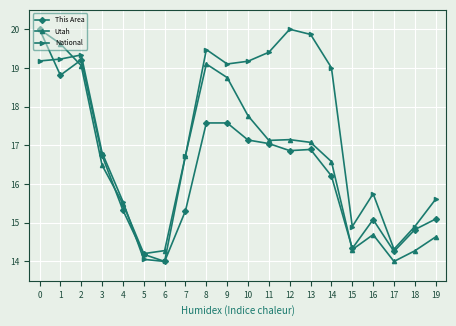

Reading right to left, list all the values displayed in this chart.

This Area: 15.1	14.8	14.3	15.1	14.3	16.2	16.9	16.9	17.0	17.1	17.6	17.6	15.3	14.0	14.2	15.3	16.7	19.2	18.8	20.0
Utah: 14.6	14.3	14.0	14.7	14.3	16.6	17.1	17.1	17.1	17.8	18.8	19.1	16.7	14.3	14.2	15.5	16.5	19.1	19.6	20.0
National: 15.6	14.9	14.3	15.7	14.9	19.0	19.9	20.0	19.4	19.2	19.1	19.5	16.7	14.0	14.1	15.5	16.8	19.3	19.2	19.2